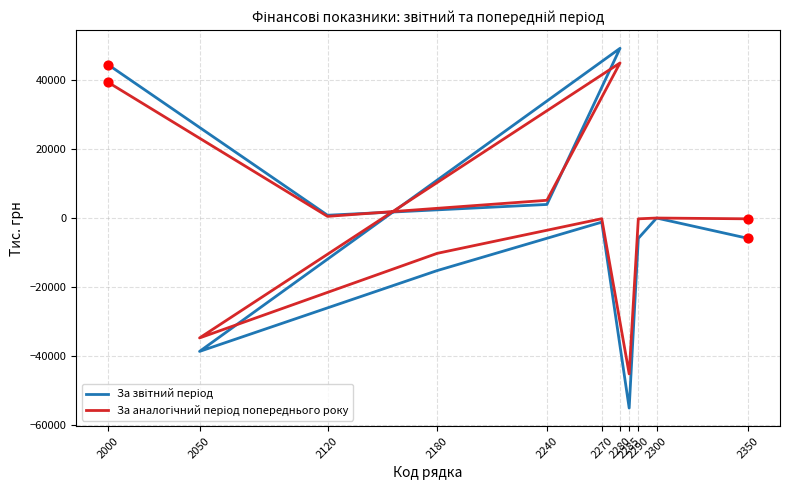

Which series contains the lowest Y value?

За звітний період